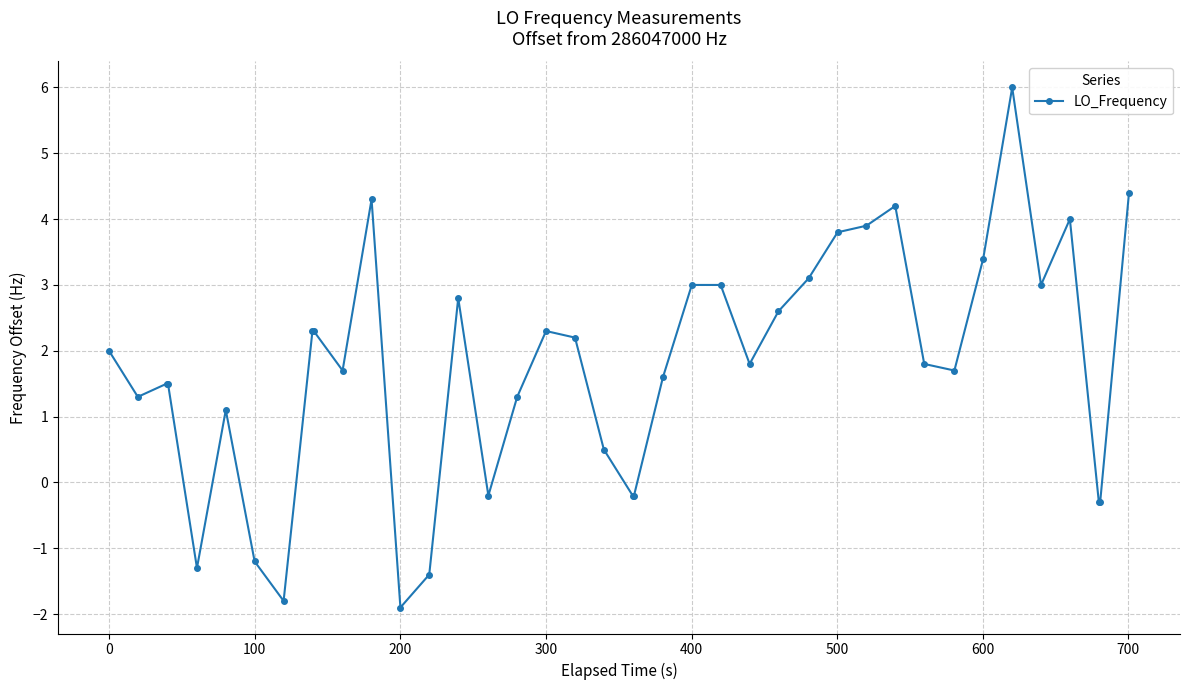

What is the average value?

1.7